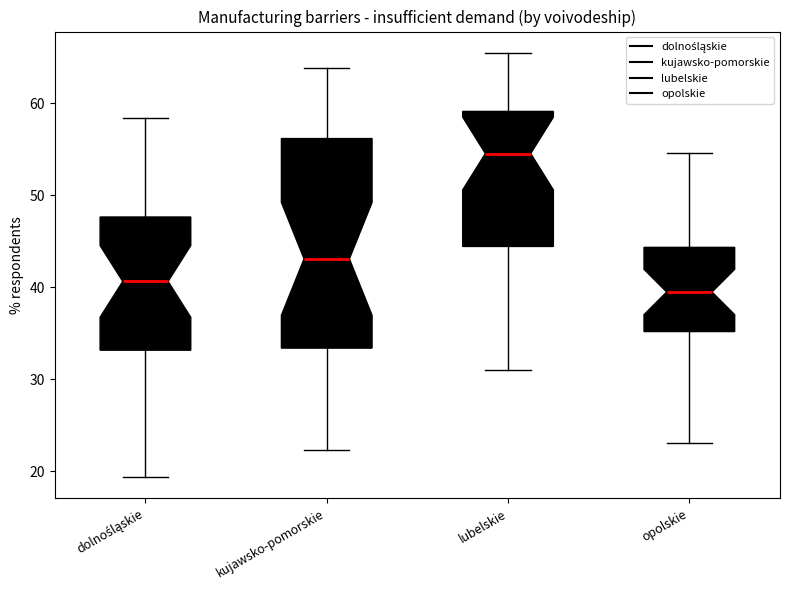

Reading left to right, read every box against the y-axis: the position of its median line, the range the box covers, and the ends of its whiskers. The values are not printed on the chart, so give them approximately, as read against the axis.

dolnośląskie: median 41, box 33 to 48, whiskers 19 to 58
kujawsko-pomorskie: median 43, box 33 to 56, whiskers 22 to 64
lubelskie: median 55, box 44 to 59, whiskers 31 to 66
opolskie: median 40, box 35 to 44, whiskers 23 to 55